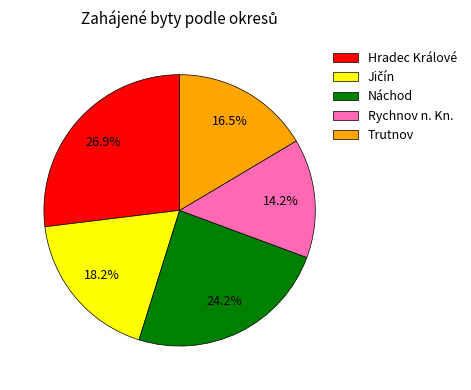

To the nearest percent, what is the difference between the largest and smallest slice percentages?

13%